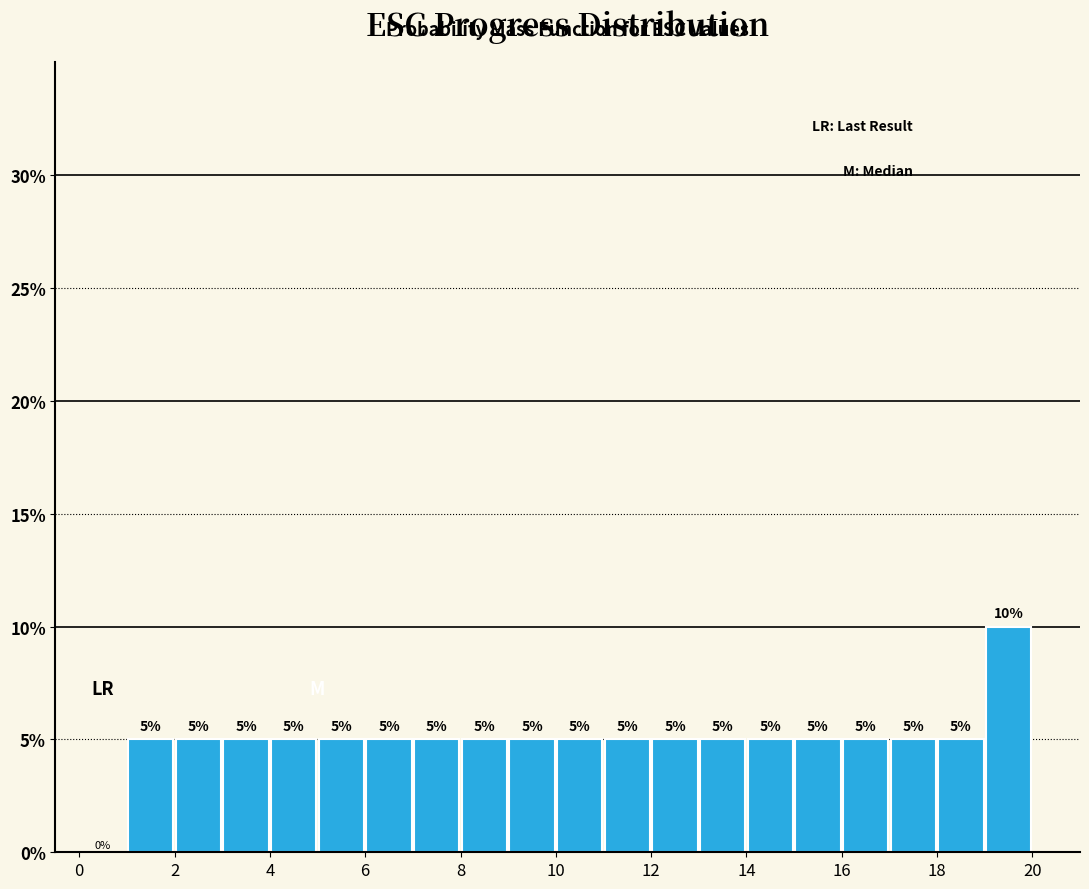

How tall is the bar that spans 3 to 4 on the x-axis?

5